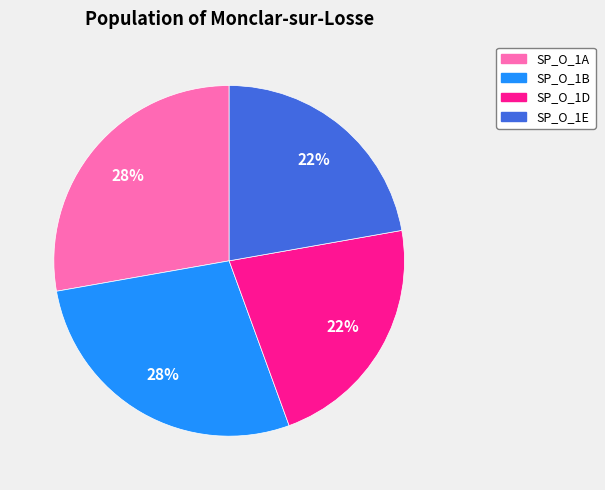

Combined, do SP_O_1E and SP_O_1D account for over 50%?

No